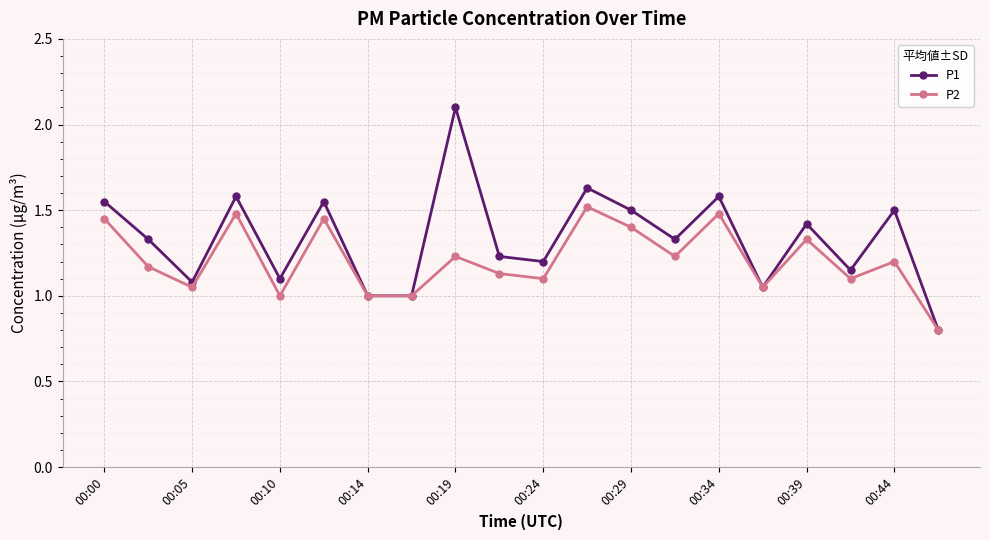

Rank the series by their average value, from highest to lowest.

P1, P2